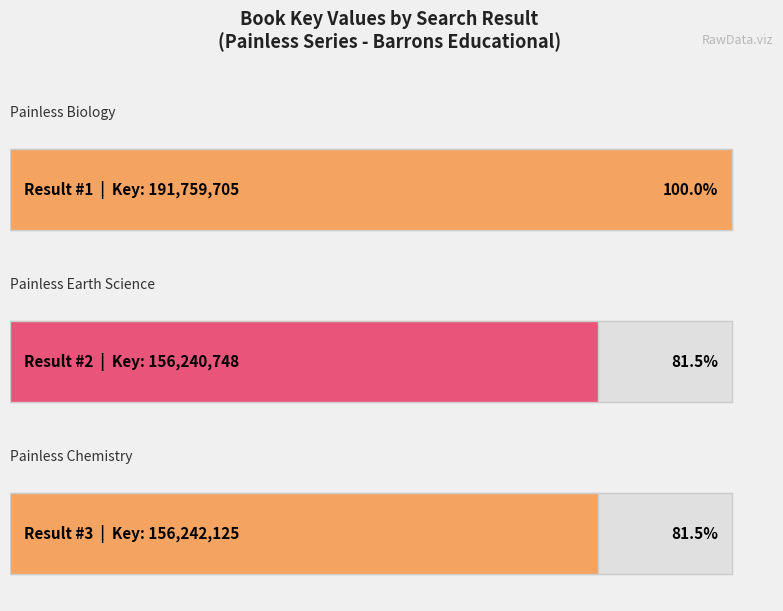

Approximately how many times larger is the value at Painless Earth Science compared to Painless Chemistry?

1.0